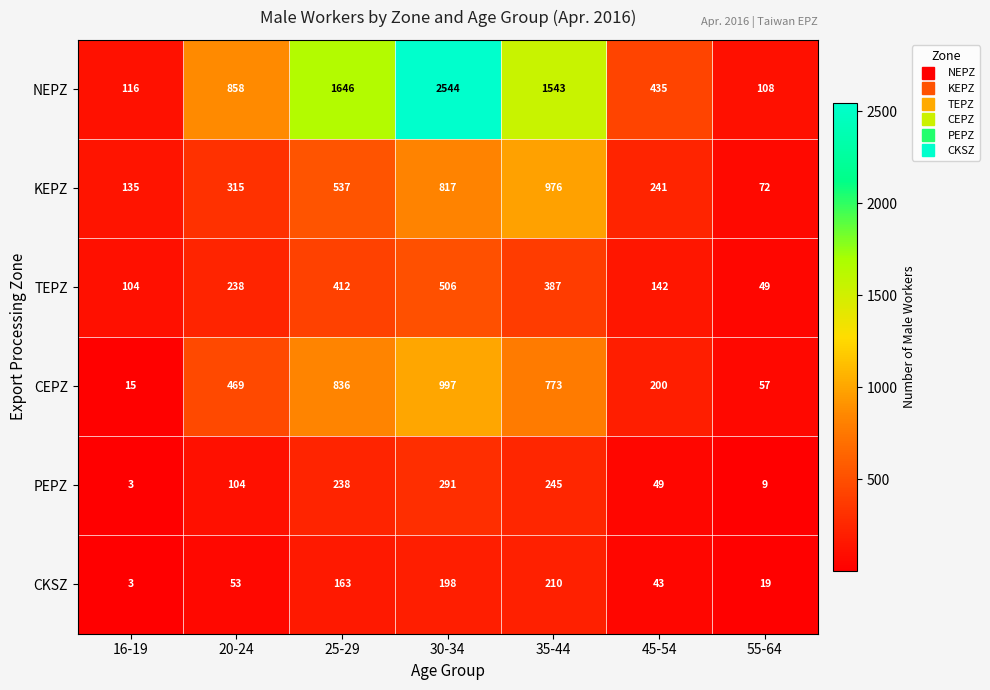

What is the approximate value of CEPZ at 25-29?

836